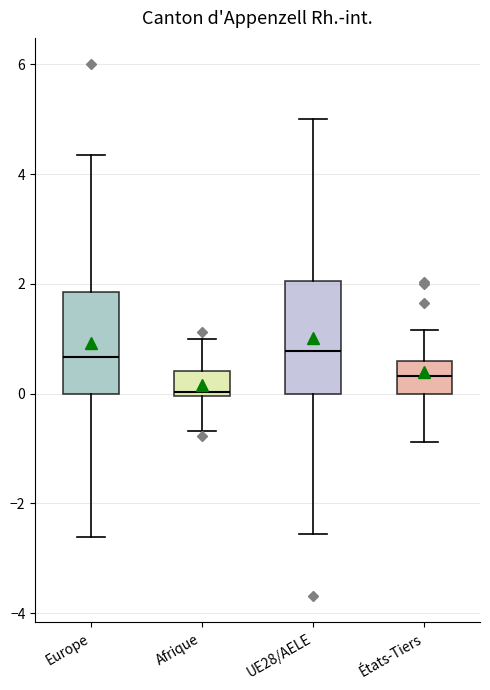

Reading left to right, read every box against the y-axis: the position of its median line, the range the box covers, and the ends of its whiskers. The values are not printed on the chart, so give them approximately, as read against the axis.

Europe: median 0.6, box 0.0 to 1.8, whiskers -2.6 to 4.4
Afrique: median 0.0 (just above the box's lower edge), box 0.0 to 0.4, whiskers -0.6 to 1.0
UE28/AELE: median 0.8, box 0.0 to 2.0, whiskers -2.6 to 5.0
États-Tiers: median 0.4, box 0.0 to 0.6, whiskers -0.8 to 1.2